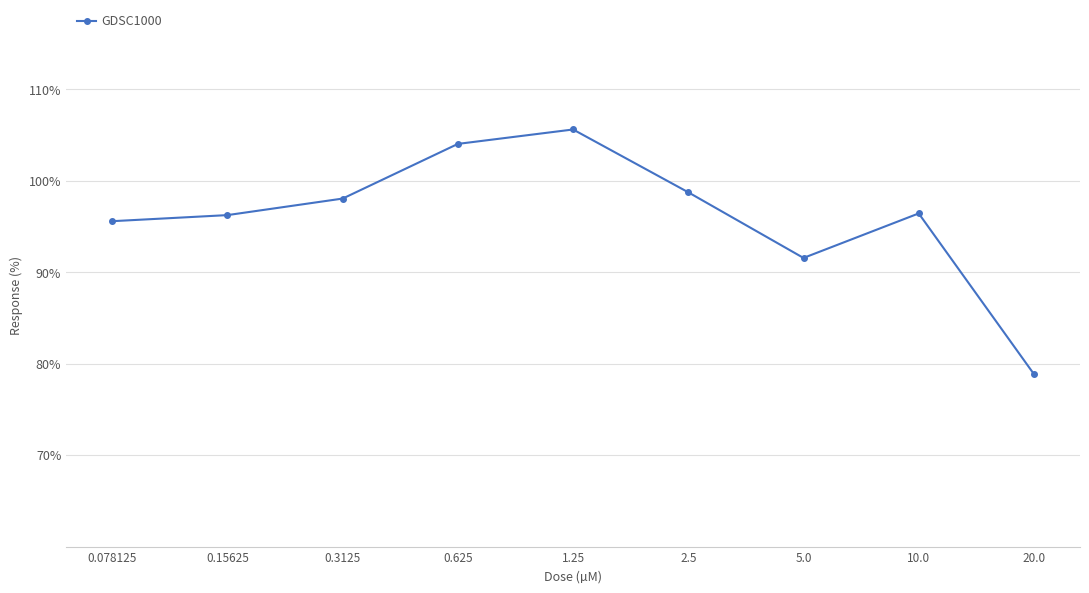

What is the minimum value shown in the chart?

78.9